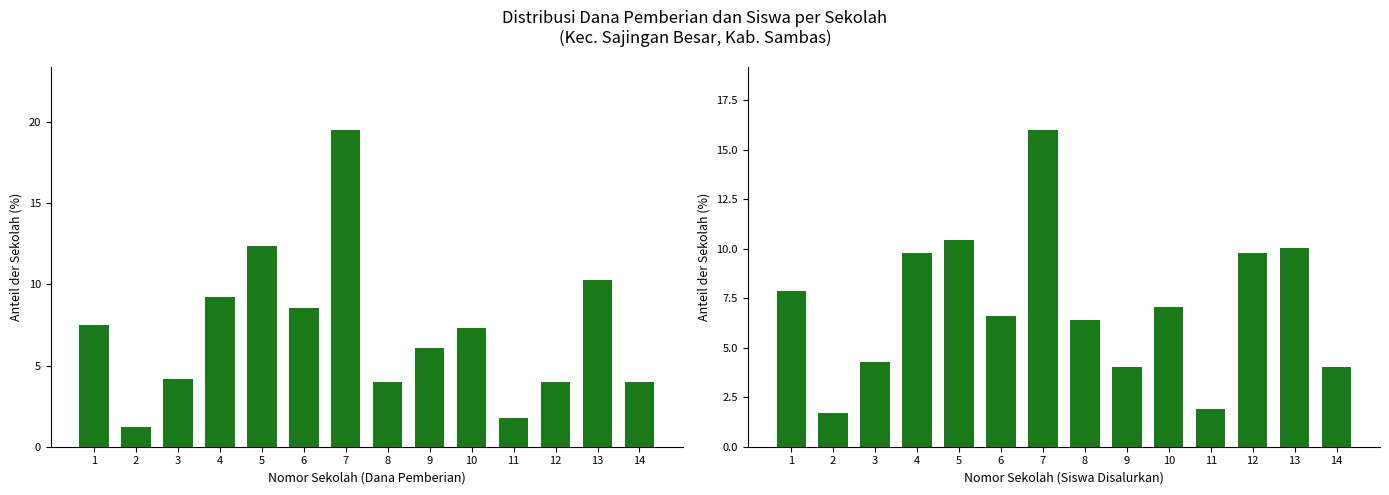

Count the number of data series in this chart.

2